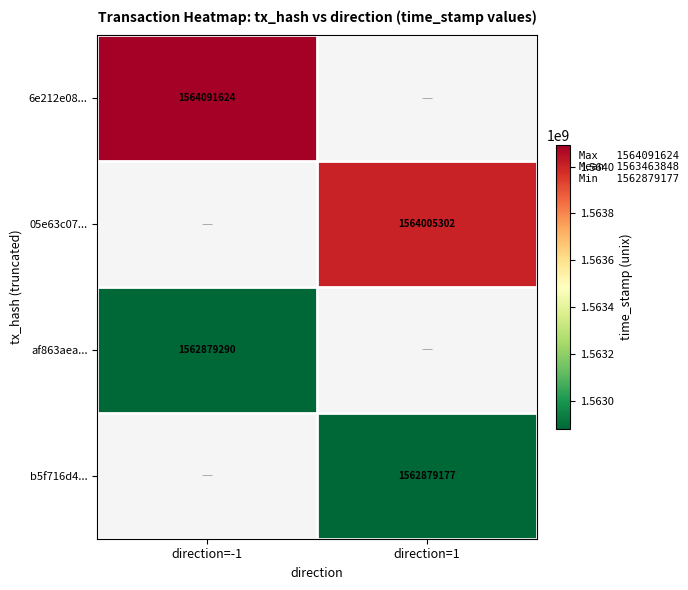

The 6e212e08... series shows 1564091624 at direction=-1. True or false?

True